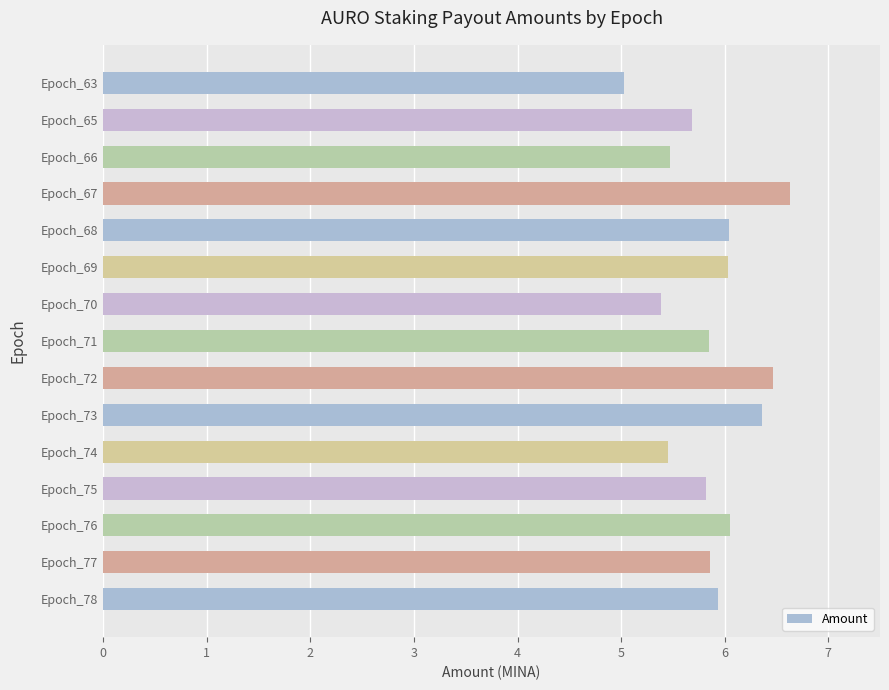

The chart shows a value of 6.6 at Epoch_67. True or false?

True